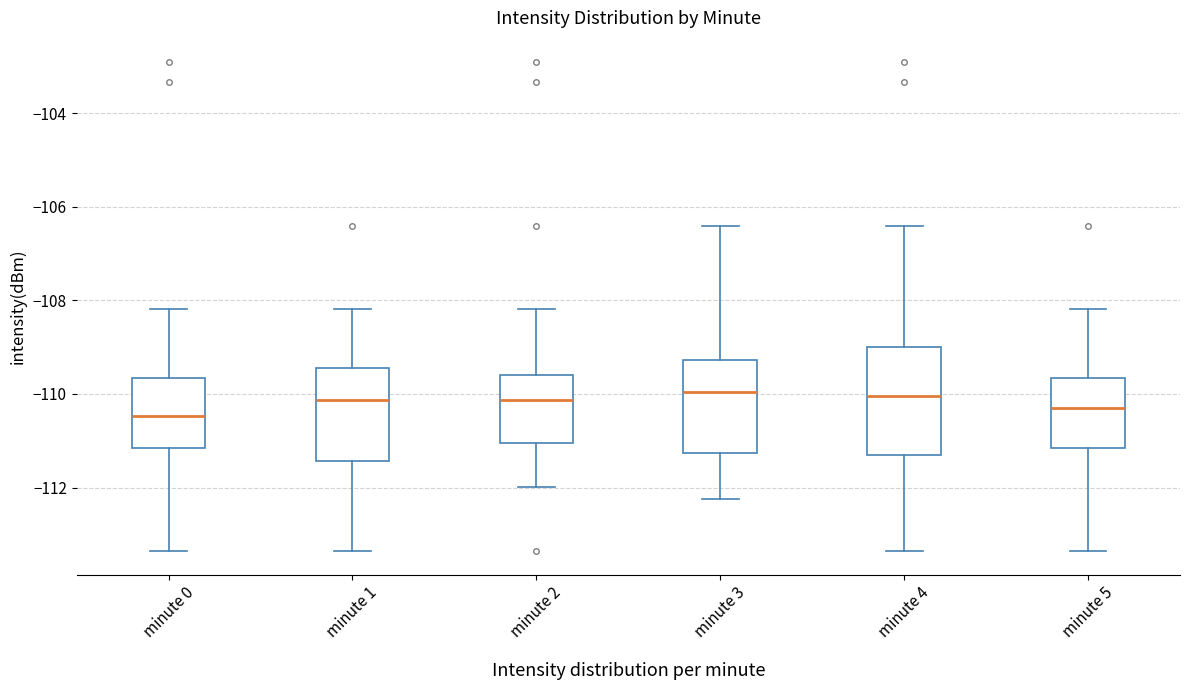

Comparing the boxes themselves (not the whiskers), which one is the tallest?

minute 4